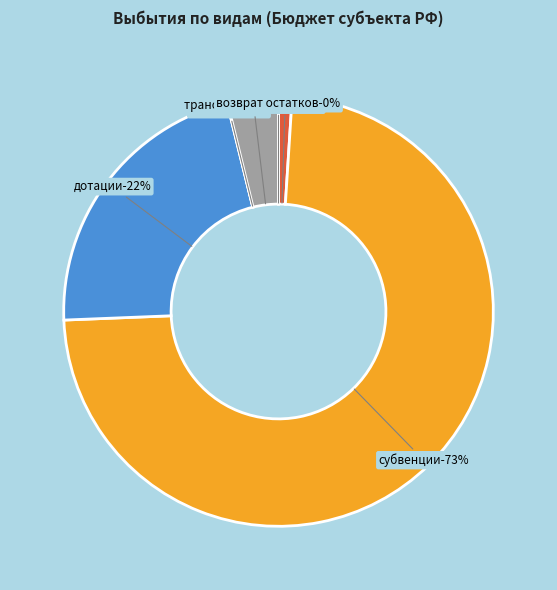

Which category has the biggest portion of the pie?

субвенции